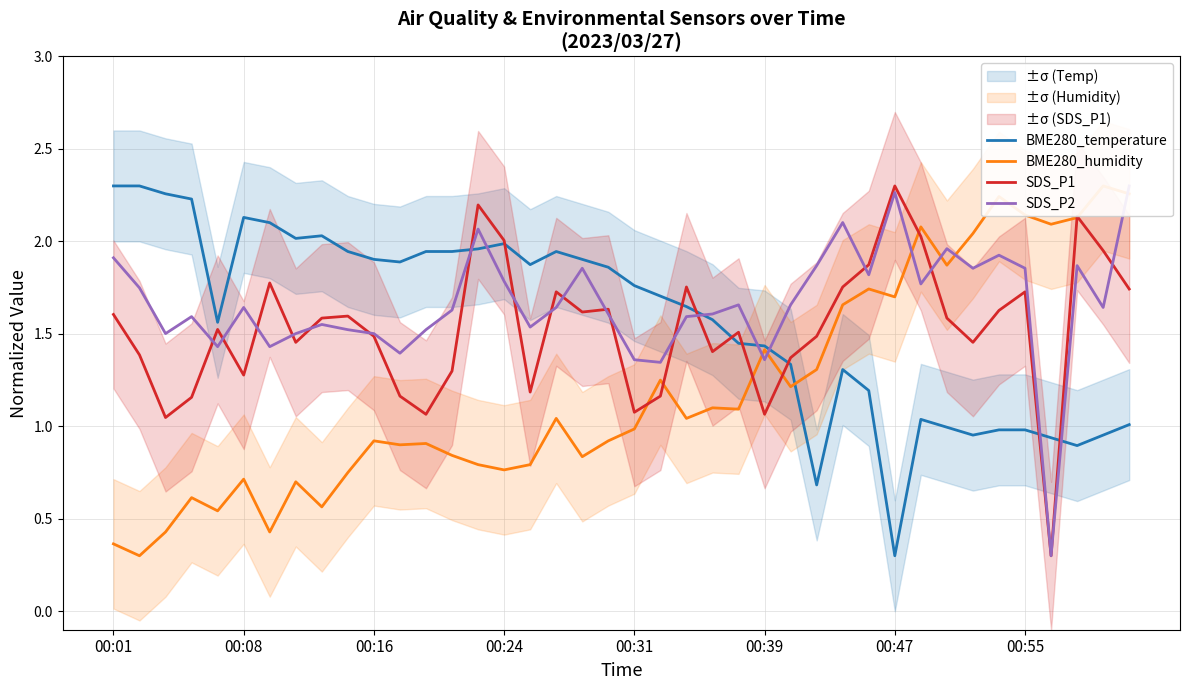

What is the lowest value of the SDS_P1 series?

0.3